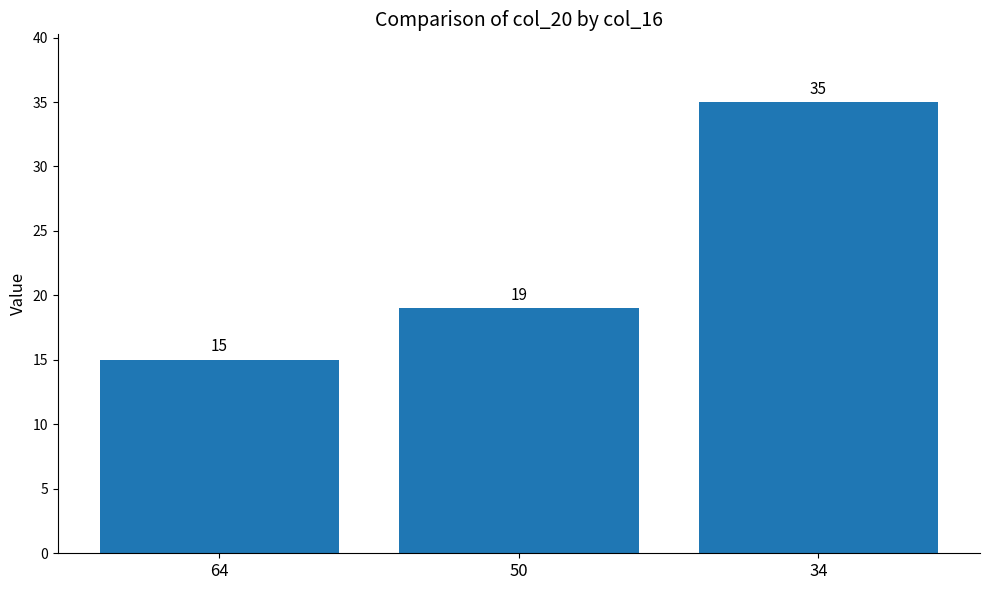

What value does the data have at 50, to the nearest 10?

20